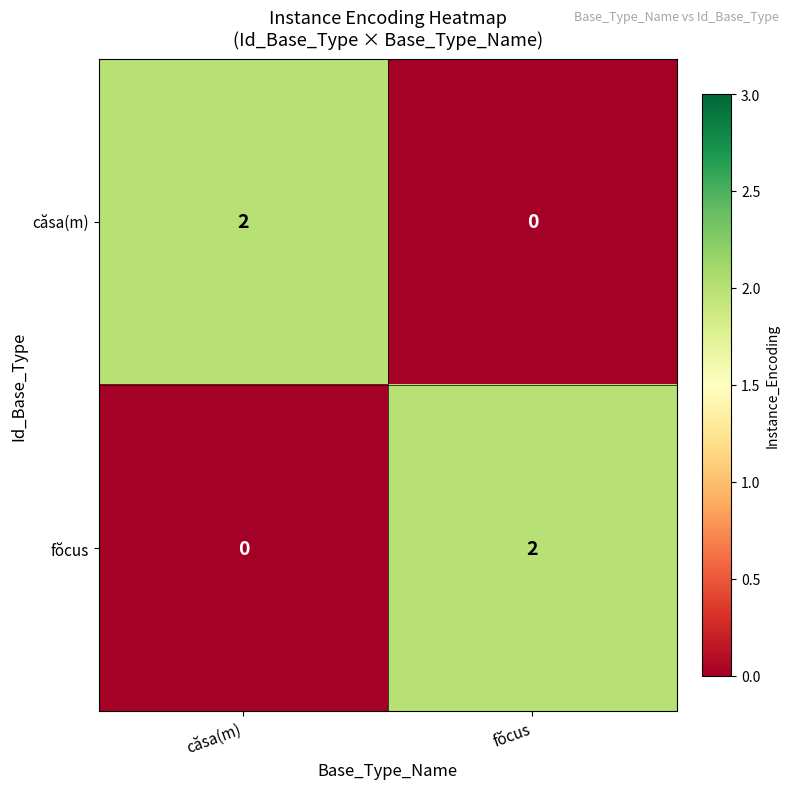

Reading left to right, what are all the values shown in this chart?

căsa(m): căsa(m)=2	fŏcus=0
fŏcus: căsa(m)=0	fŏcus=2